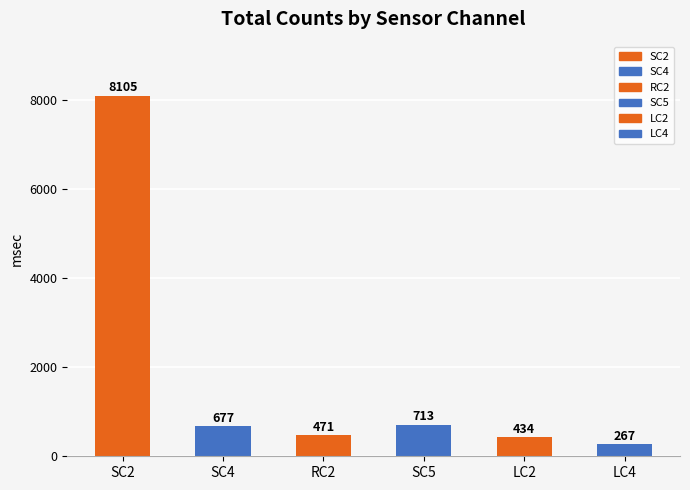

Approximately how many times larger is the value at RC2 compared to LC2?

1.1